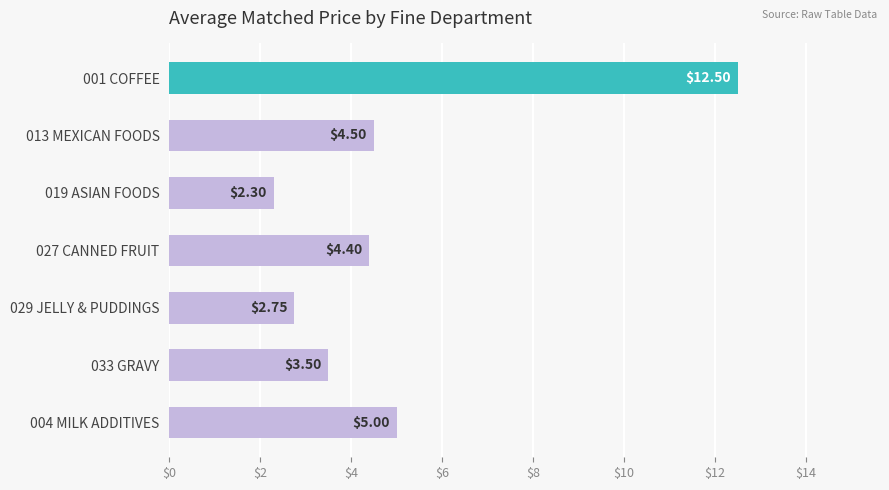

Between 001 COFFEE and 004 MILK ADDITIVES, which is larger?

001 COFFEE